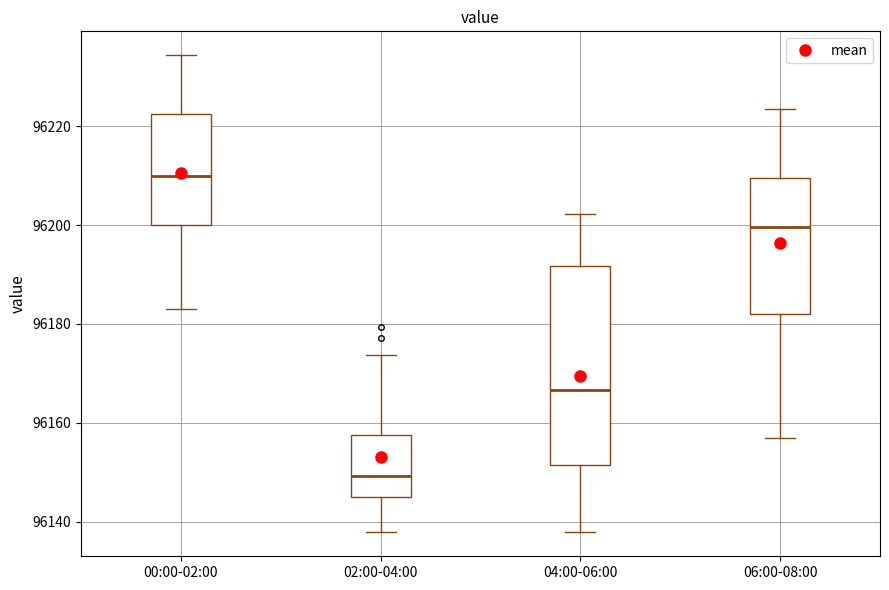

Reading left to right, transcribe this box plot: for each box, give where its median line is, the range the box spans, and where its two whiskers end, as read against the y-axis. The values are not printed on the chart, so give them approximately, as read against the axis.

00:00-02:00: median 96210, box 96200 to 96222, whiskers 96184 to 96234
02:00-04:00: median 96150, box 96146 to 96158, whiskers 96138 to 96174
04:00-06:00: median 96166, box 96152 to 96192, whiskers 96138 to 96202
06:00-08:00: median 96200, box 96182 to 96210, whiskers 96156 to 96224